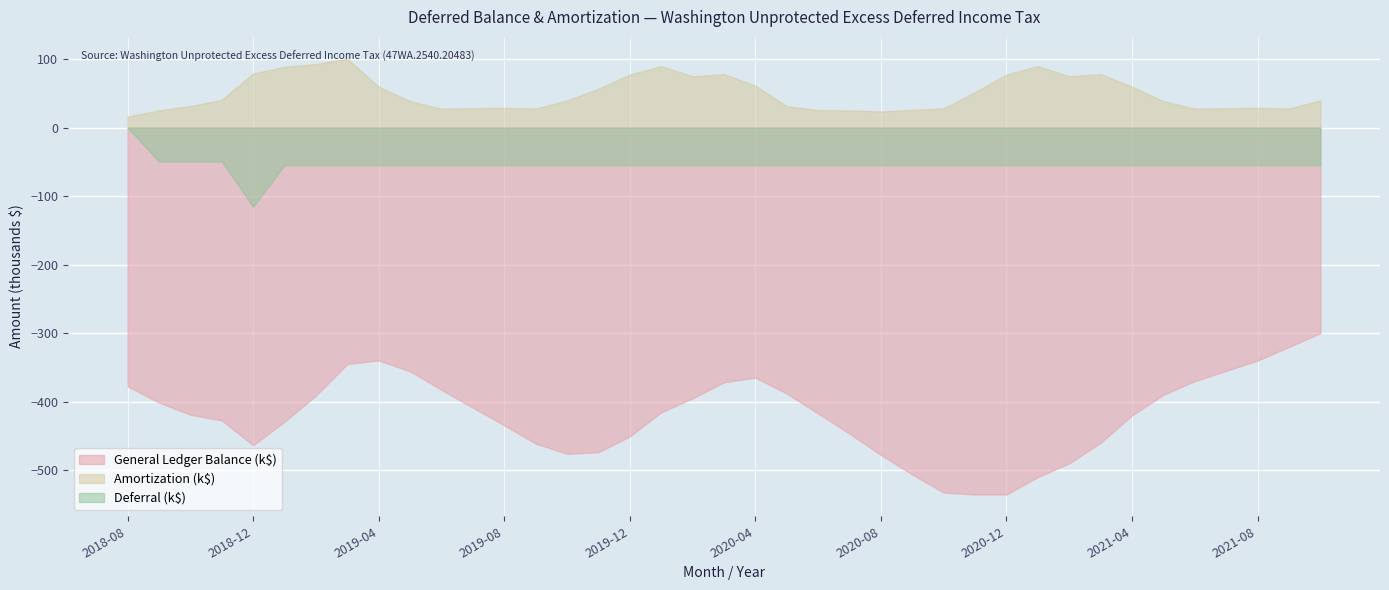

What is the value of the Deferral point at the 15th from the left?

-54753.8